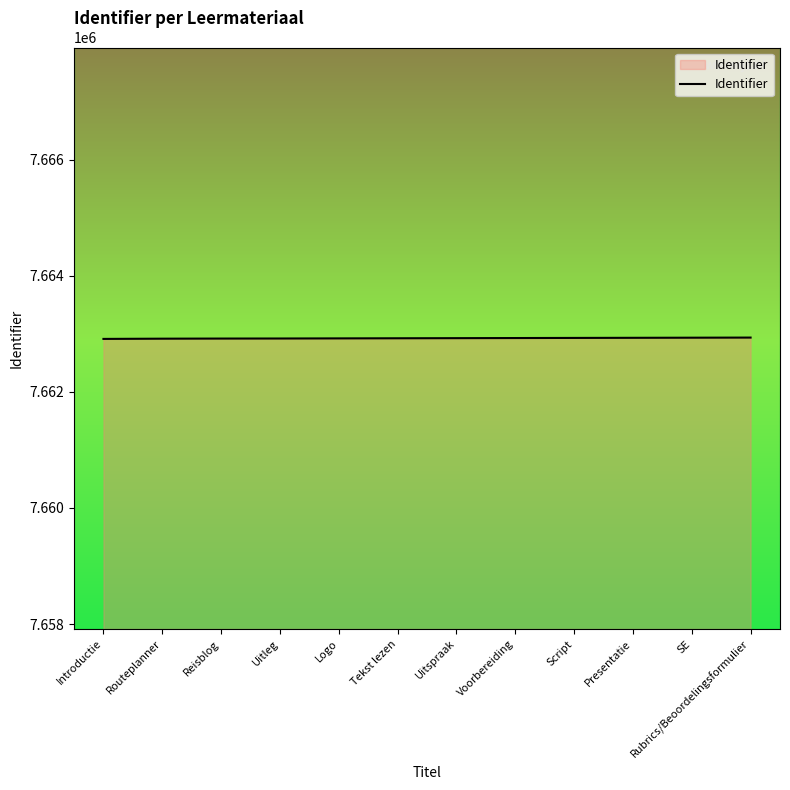

What is the ratio of the value at SE to the value at Routeplanner?

1.0